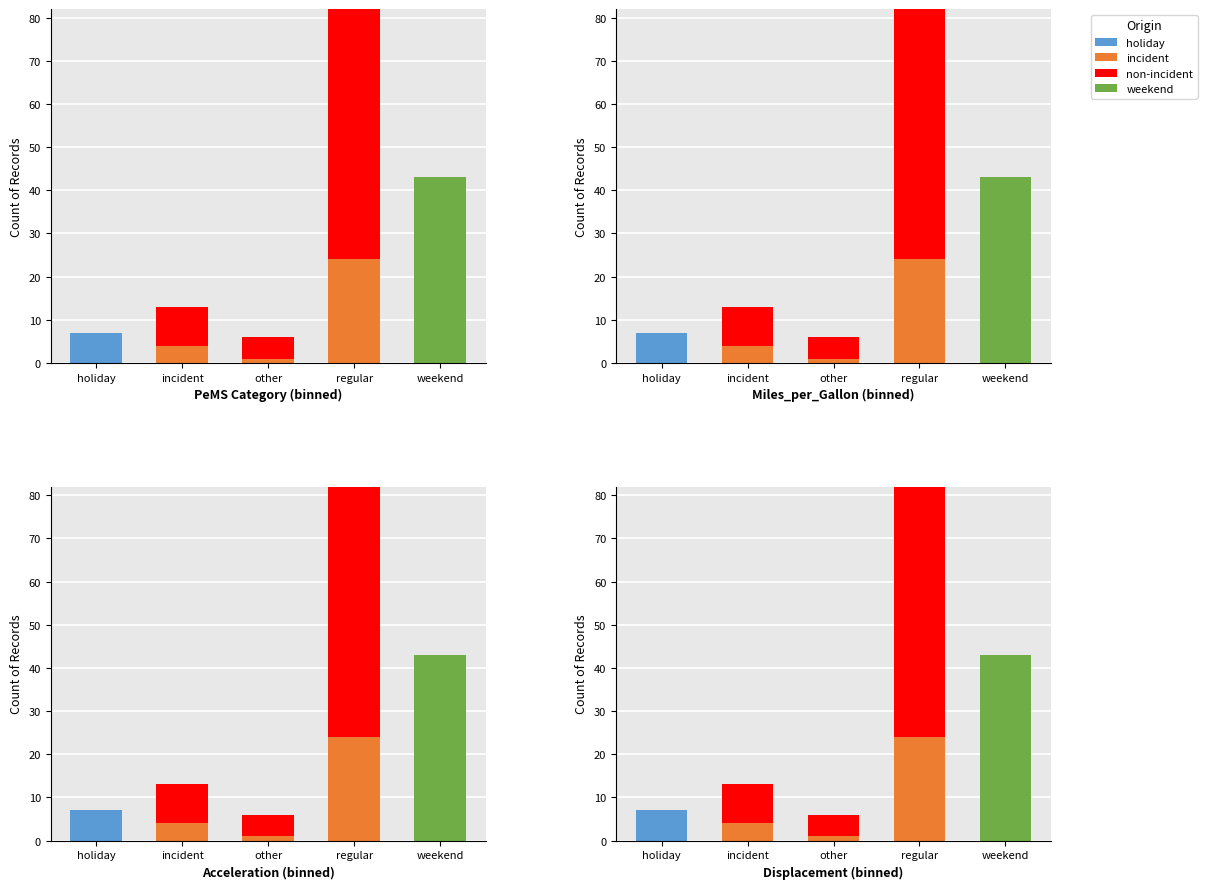

Reading left to right, extract all data points from this chart.

holiday: 7	0	0	0	0
incident: 0	4	1	24	0
non-incident: 0	9	5	58	0
weekend: 0	0	0	0	43